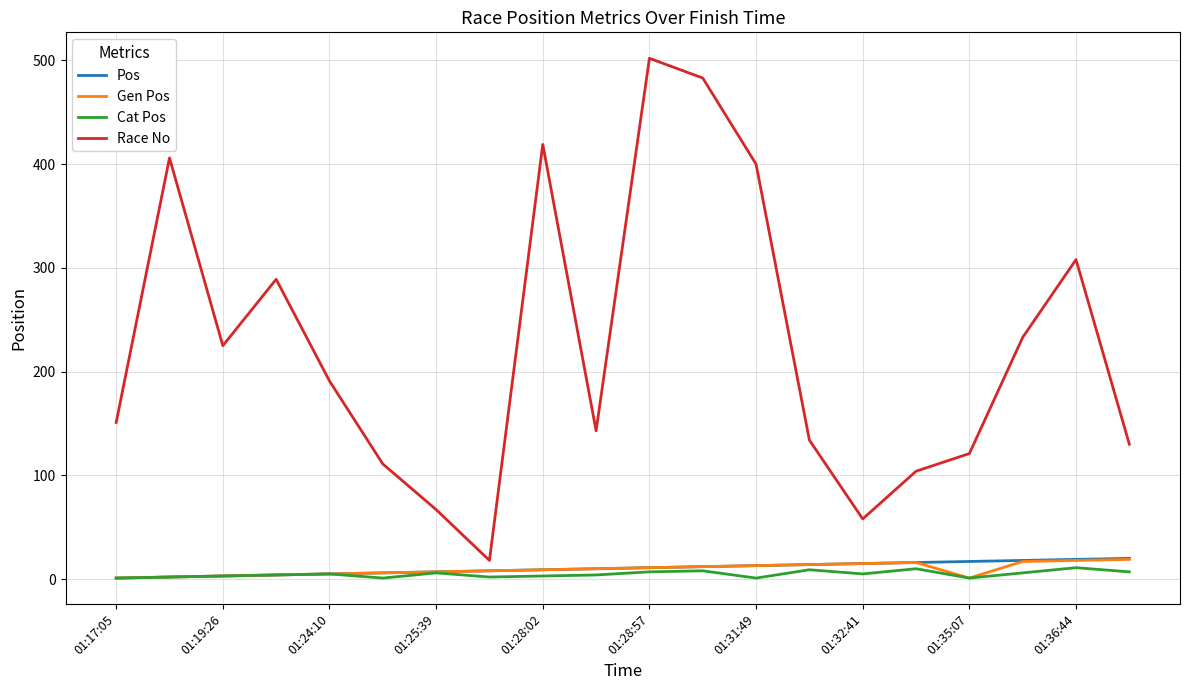

What is the difference between the maximum and minimum values in the Gen Pos series?

18